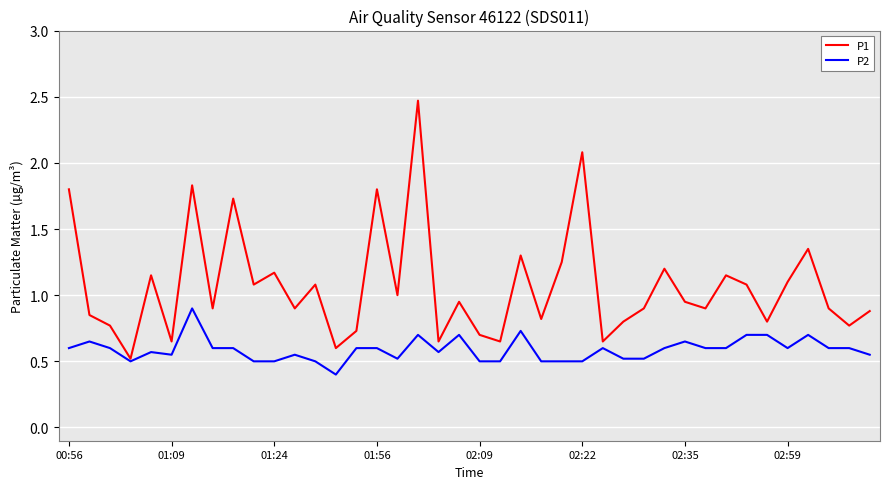

Is this an area chart (filled region under the line)?

No